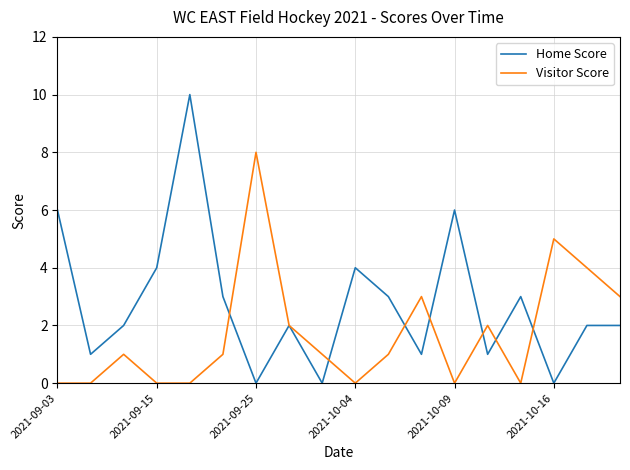

Does the chart display data point markers on the line(s)?

No